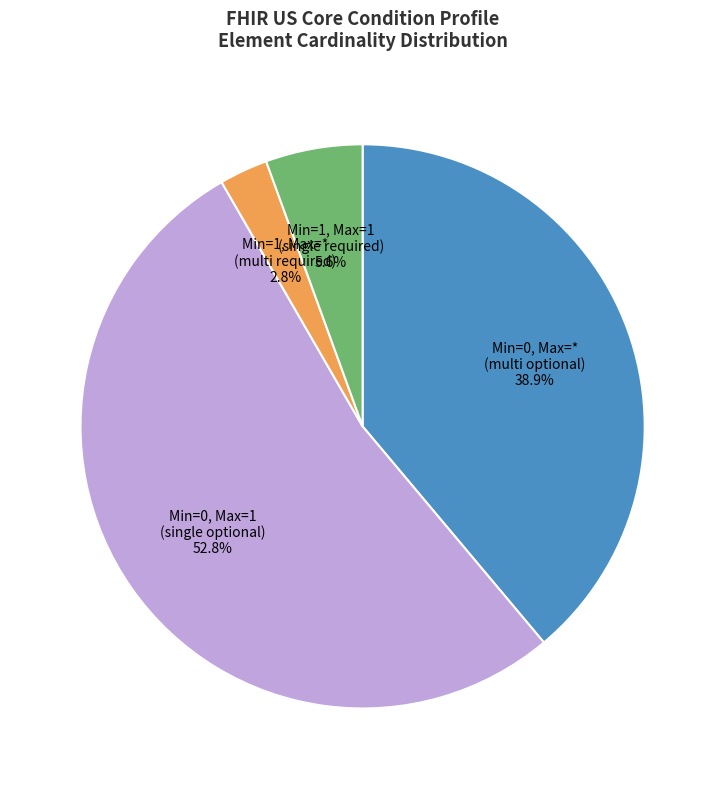

Does any single category account for the majority?

Yes